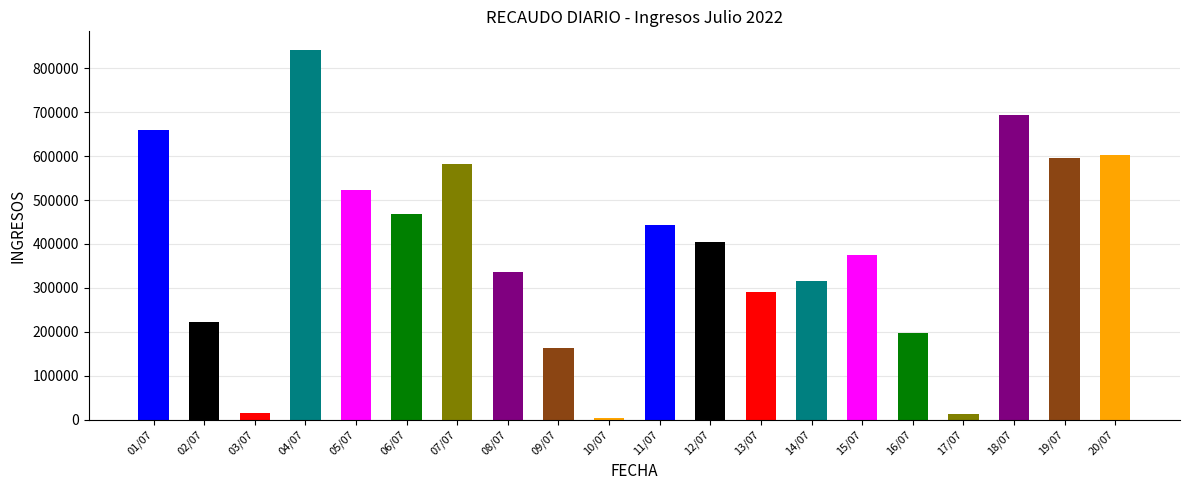

Which label corresponds to the largest value in the chart?

04/07